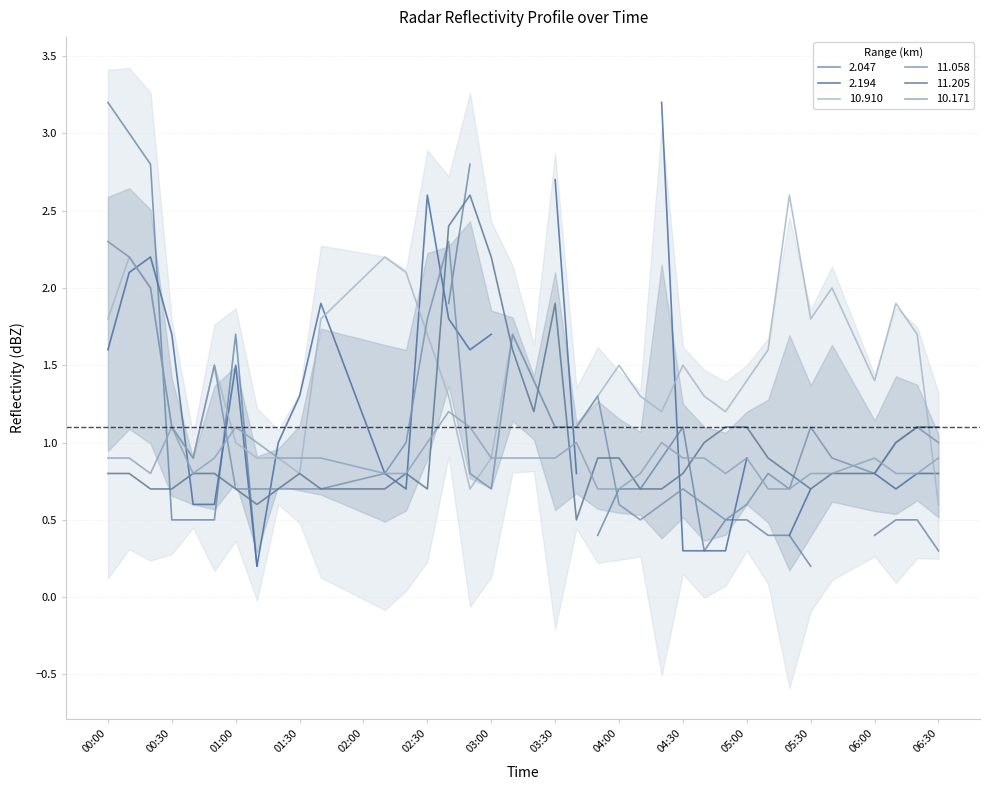

Is the value of 11.058 at 36 greater than the value of 10.910 at 30?

No